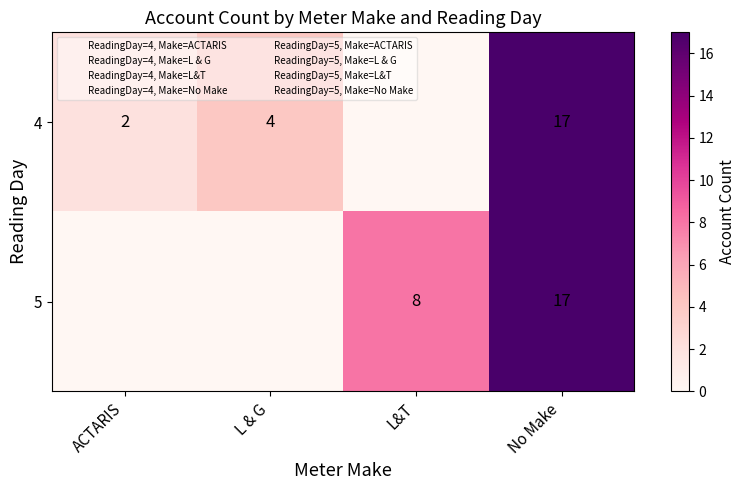

What is the difference between the highest and lowest values at L&T?

8